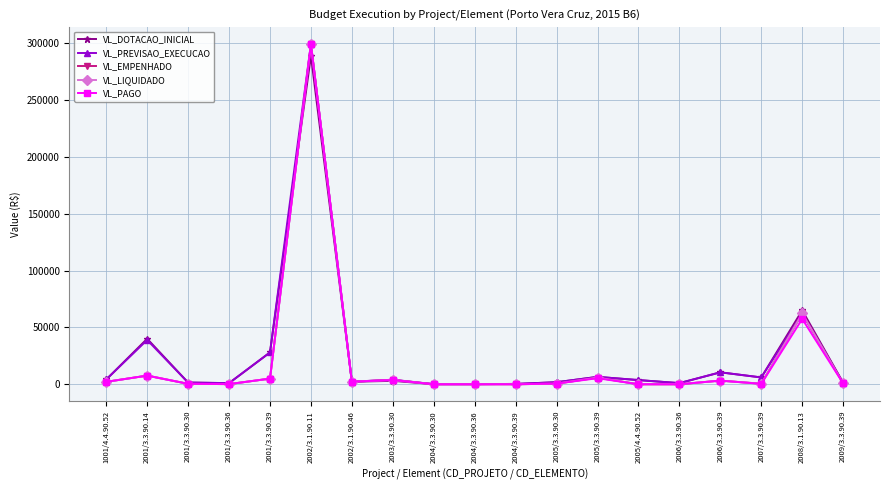

What is the label of the 7th point from the right?

2005/3.3.90.39